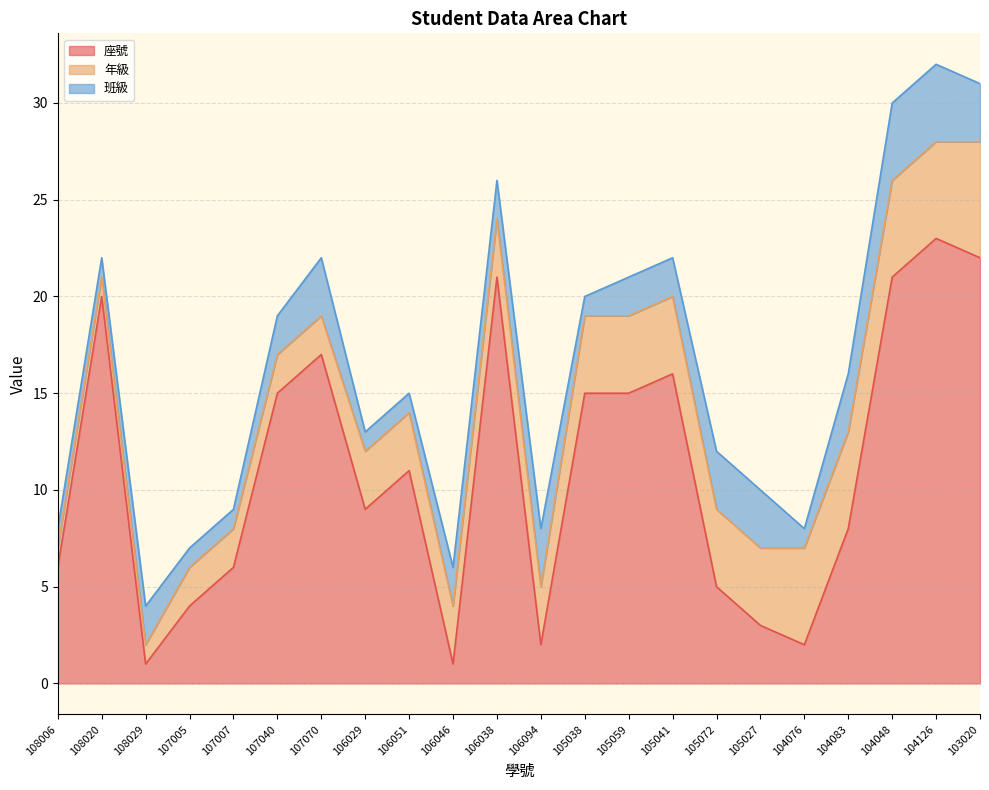

Reading left to right, what are all the values shown in this chart?

座號: 6	20	1	4	6	15	17	9	11	1	21	2	15	15	16	5	3	2	8	21	23	22
年級: 1	1	1	2	2	2	2	3	3	3	3	3	4	4	4	4	4	5	5	5	5	6
班級: 1	1	2	1	1	2	3	1	1	2	2	3	1	2	2	3	3	1	3	4	4	3